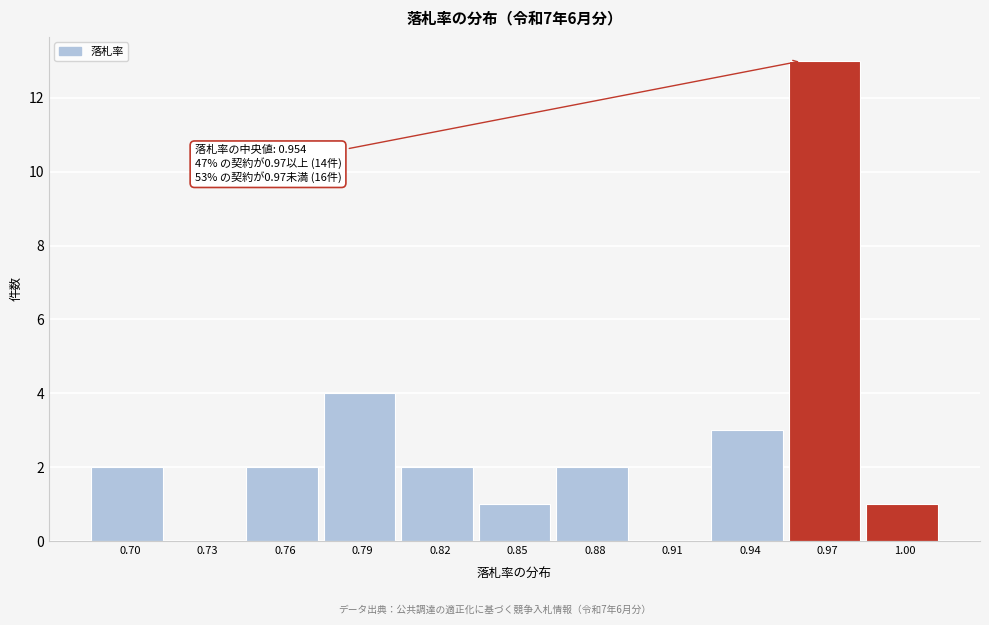

Reading right to left, extract all data points from this chart.

1.00=1	0.97=13	0.94=3	0.91=0	0.88=2	0.85=1	0.82=2	0.79=4	0.76=2	0.73=0	0.70=2